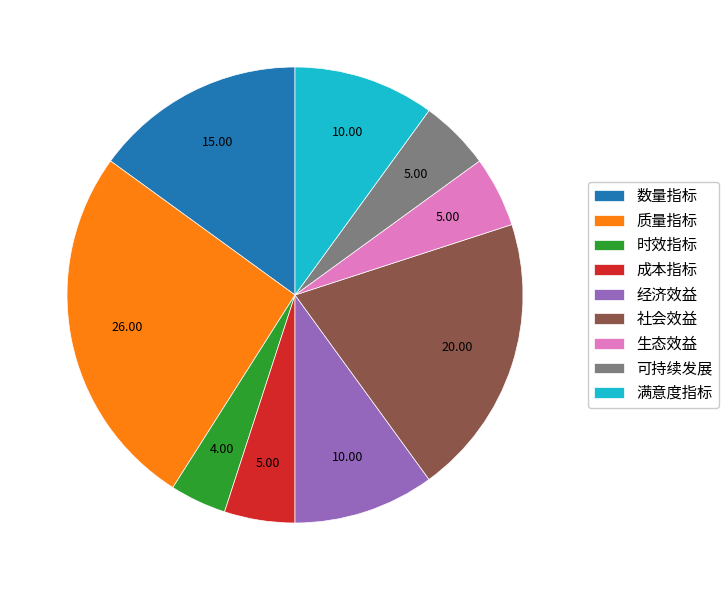

Which has a higher value, 经济效益 or 质量指标?

质量指标